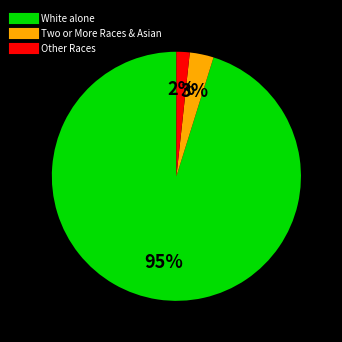

To the nearest percent, what is the average slice percentage?

33%